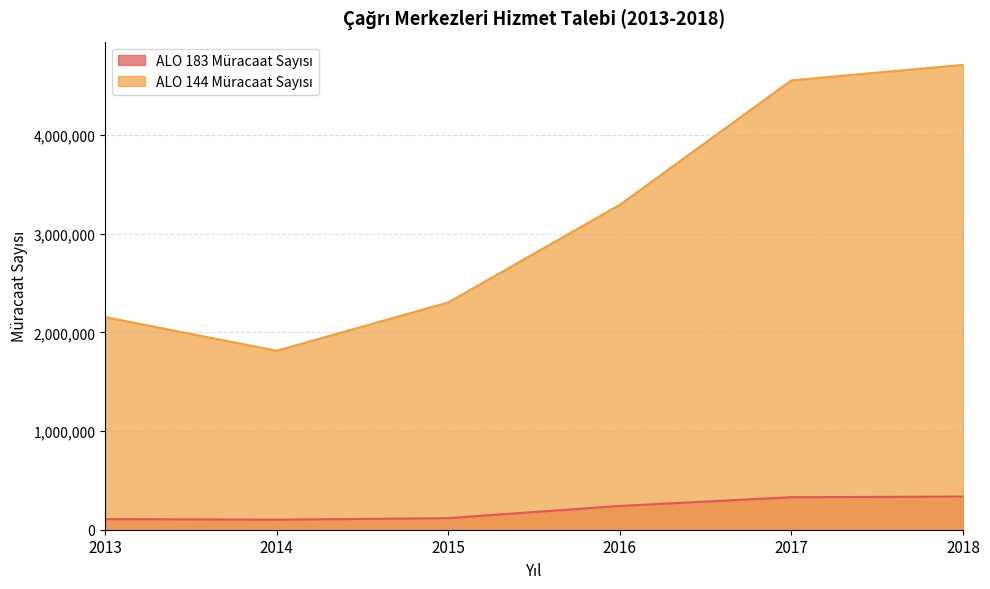

What are all the series names shown in the legend?

ALO 183 Müracaat Sayısı, ALO 144 Müracaat Sayısı